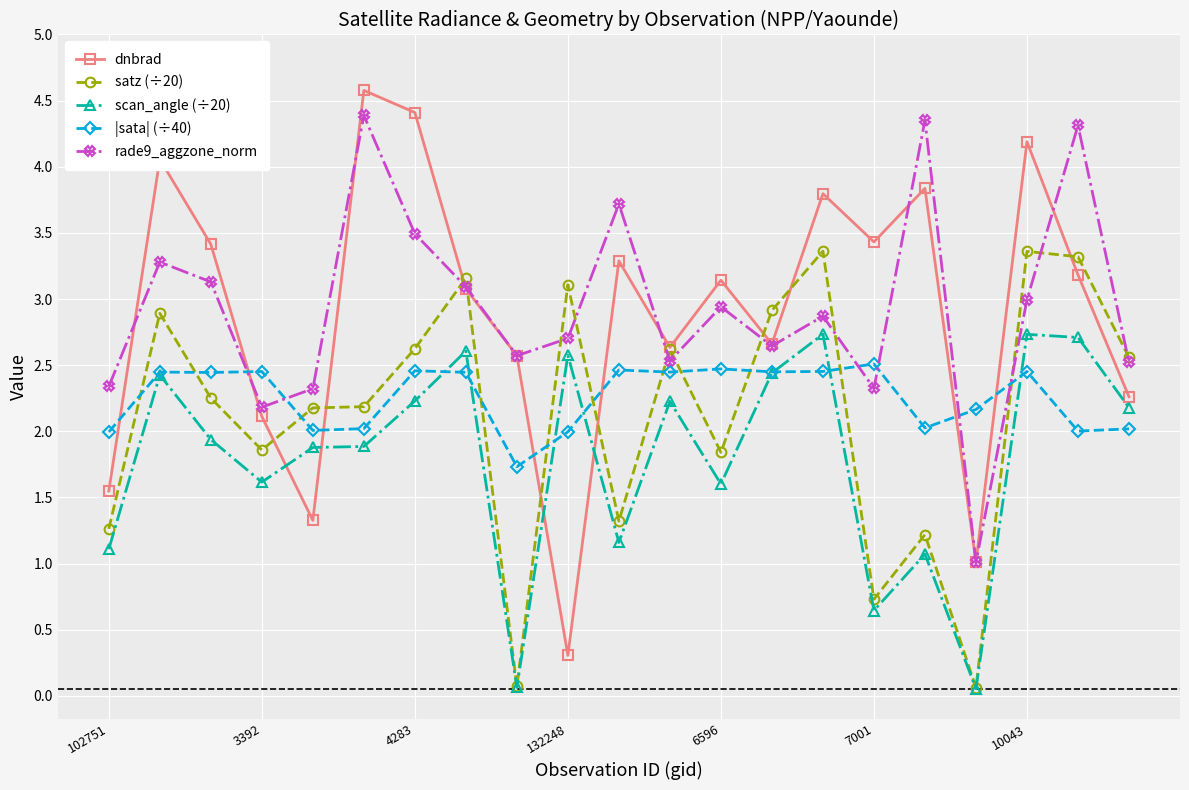

What is the greatest value displayed?

4.6